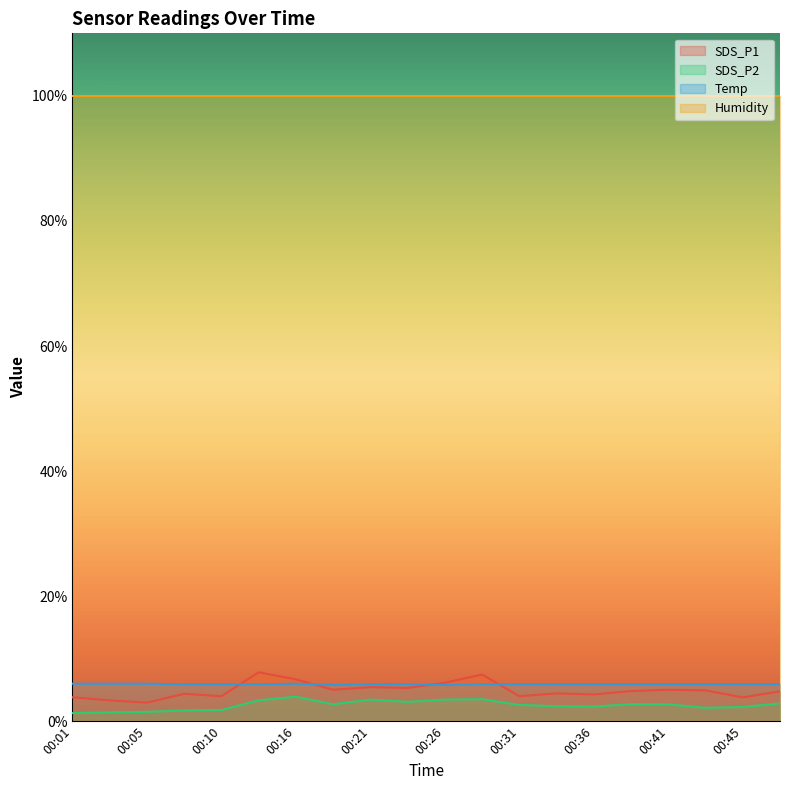

What is the total value across all series at 00:41?

113.5